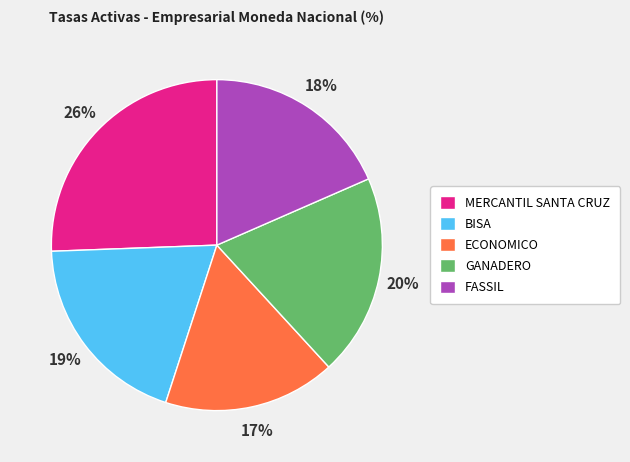

Does any single category account for the majority?

No